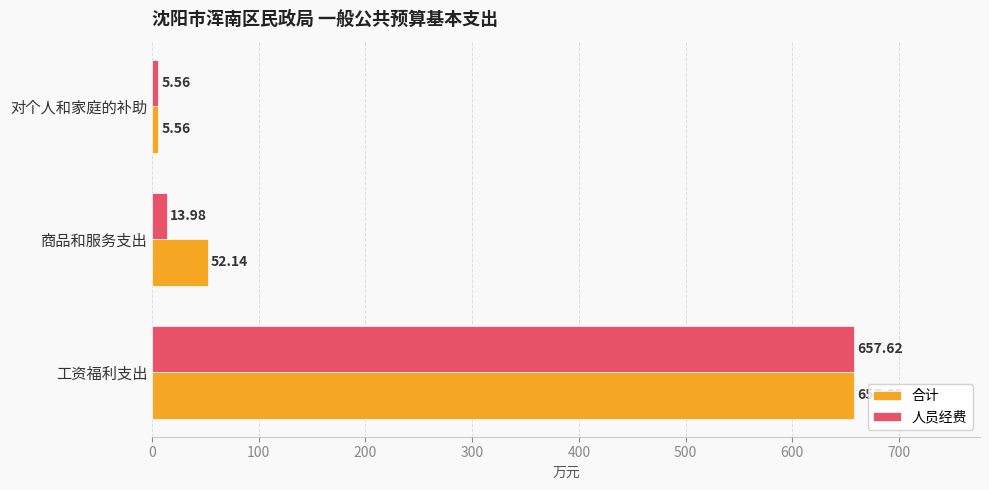

What is the greatest value displayed?

657.6